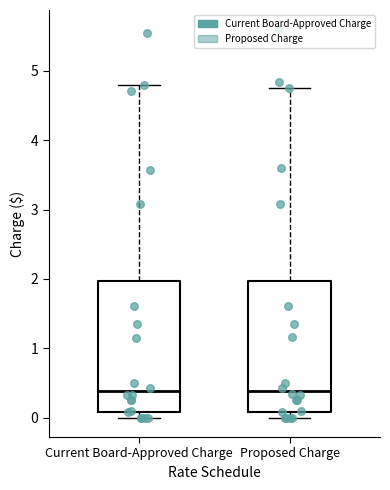

Reading left to right, read every box against the y-axis: the position of its median line, the range the box covers, and the ends of its whiskers. The values are not printed on the chart, so give them approximately, as read against the axis.

Current Board-Approved Charge: median 0.4, box 0.1 to 2.0, whiskers 0.0 to 4.8
Proposed Charge: median 0.4, box 0.1 to 2.0, whiskers 0.0 to 4.8